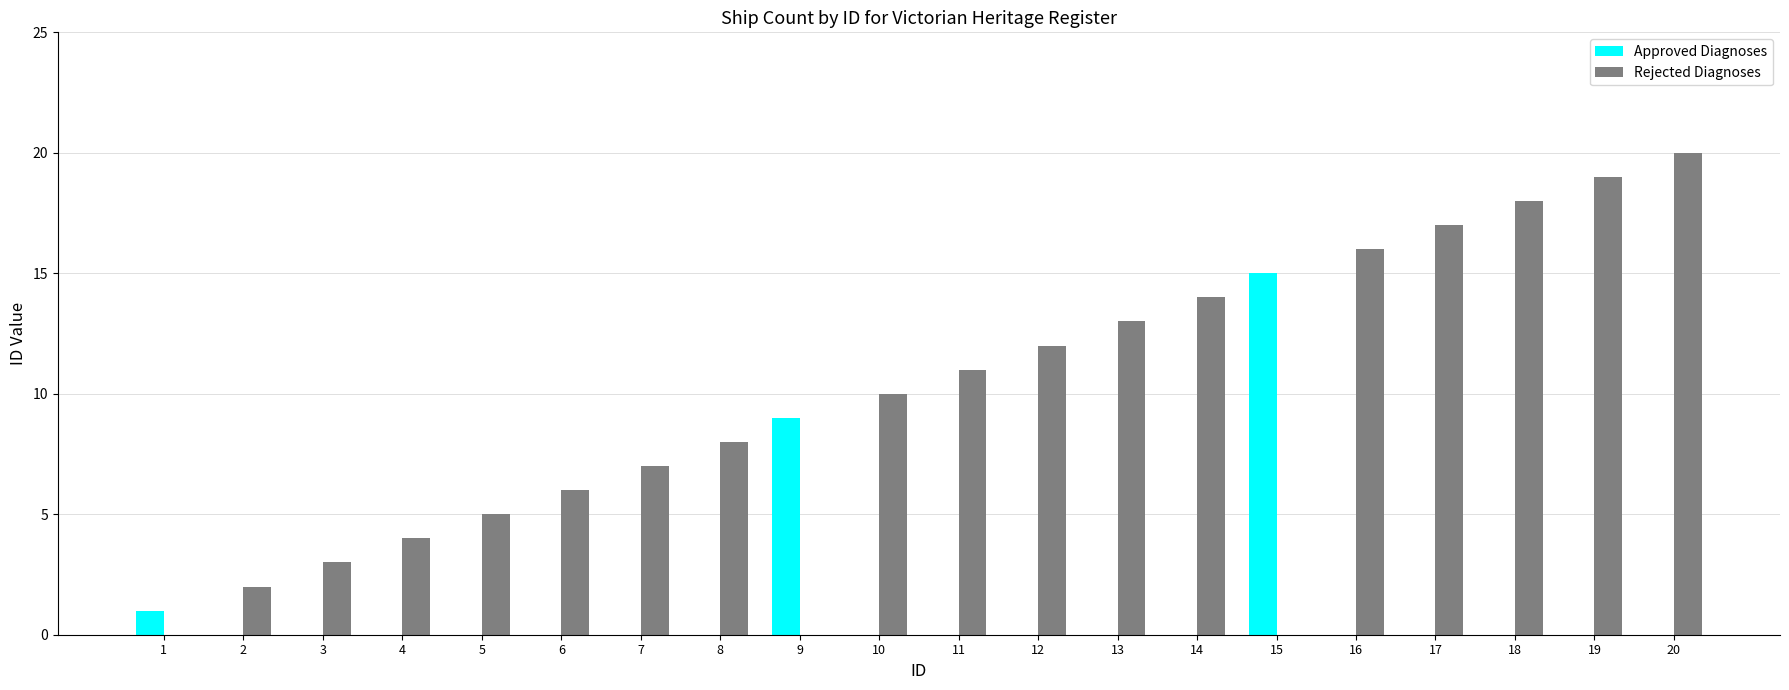

Are the bars horizontal?

No